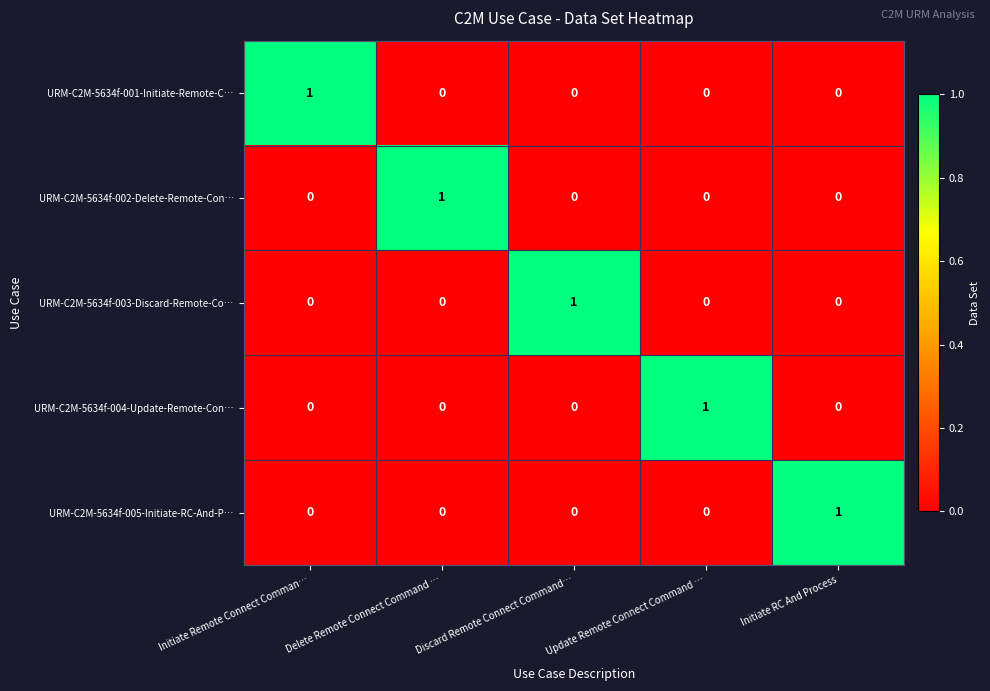

The URM-C2M-5634f-004-Update-Remote-Con… series shows 0 at Initiate RC And Process. True or false?

True